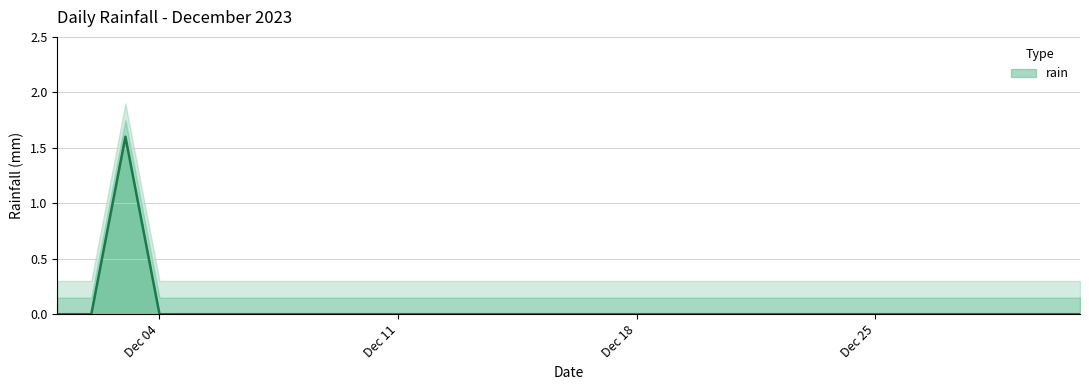

Between 2023-12-12 and 2023-12-13, which is larger?

2023-12-12